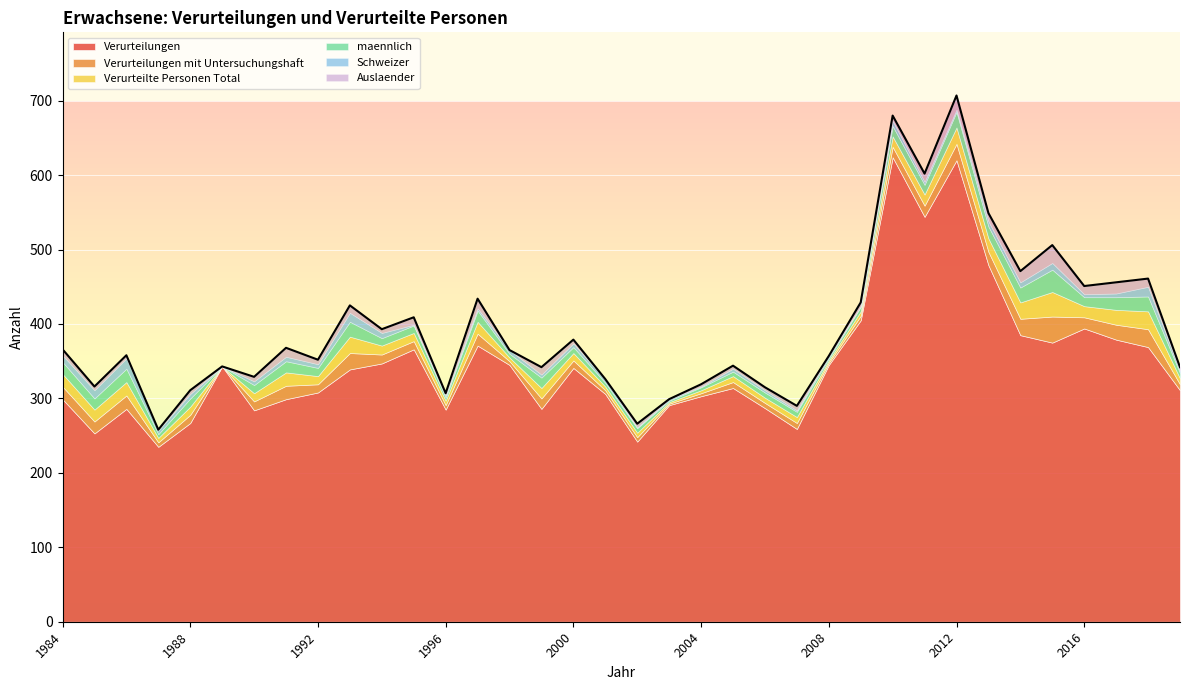

How many interior local valleys does the Verurteilte Personen Total series have?

12